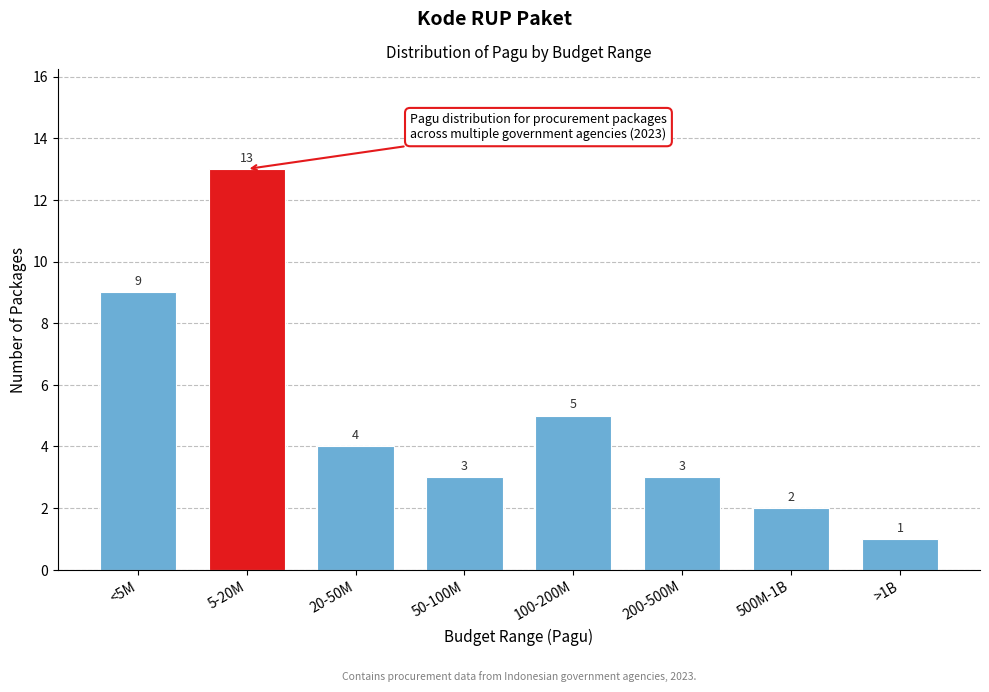

Reading left to right, list all the values displayed in this chart.

9	13	4	3	5	3	2	1